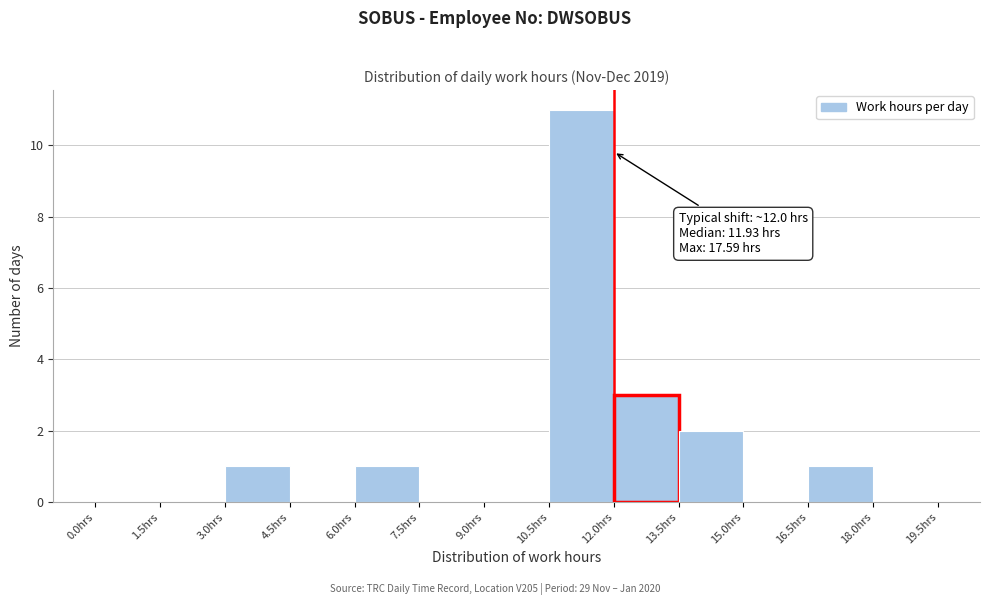

Which range on the x-axis has the tallest bar?

10.5 to 12.0